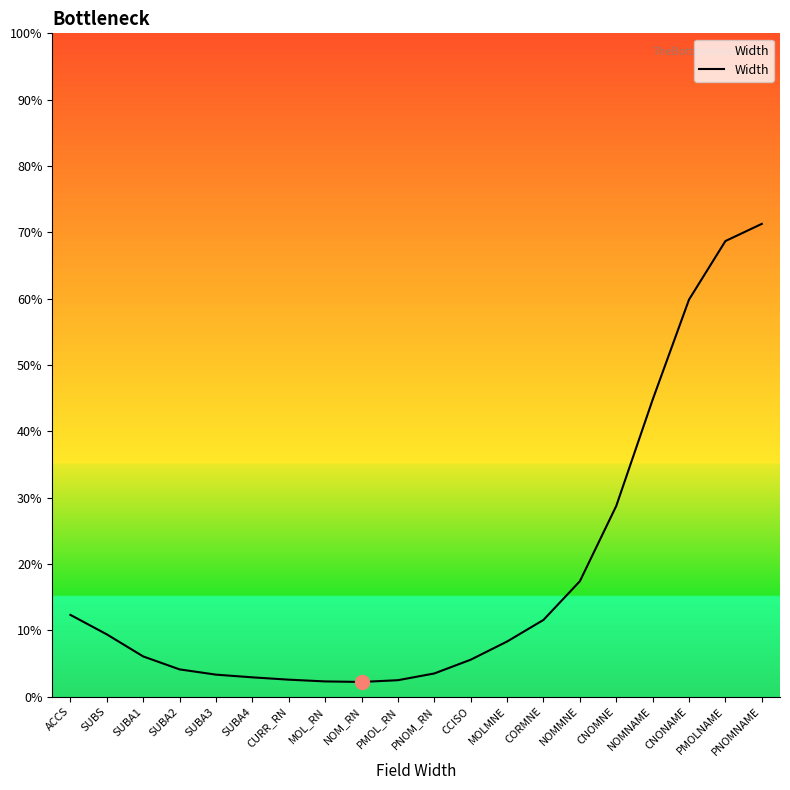

What is the smallest value displayed?

2.2